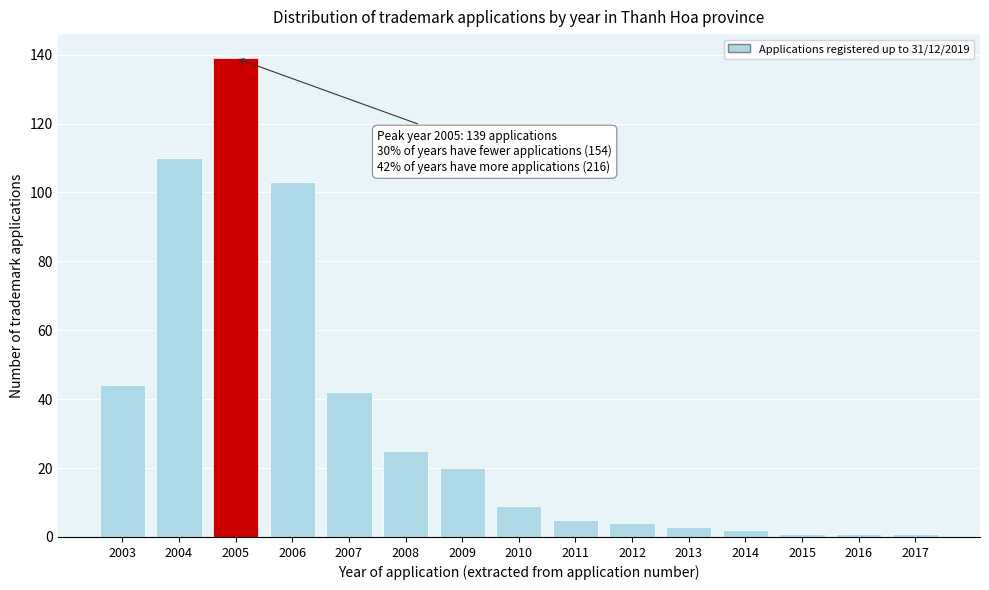

Reading left to right, transcribe all the data shown in this chart.

44	110	139	103	42	25	20	9	5	4	3	2	1	1	1